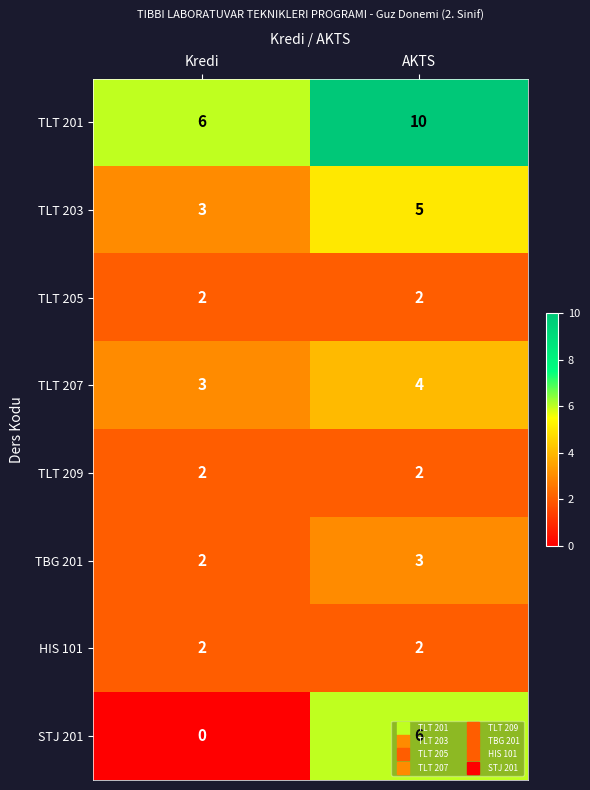

Which label corresponds to the smallest value in the chart?

Kredi